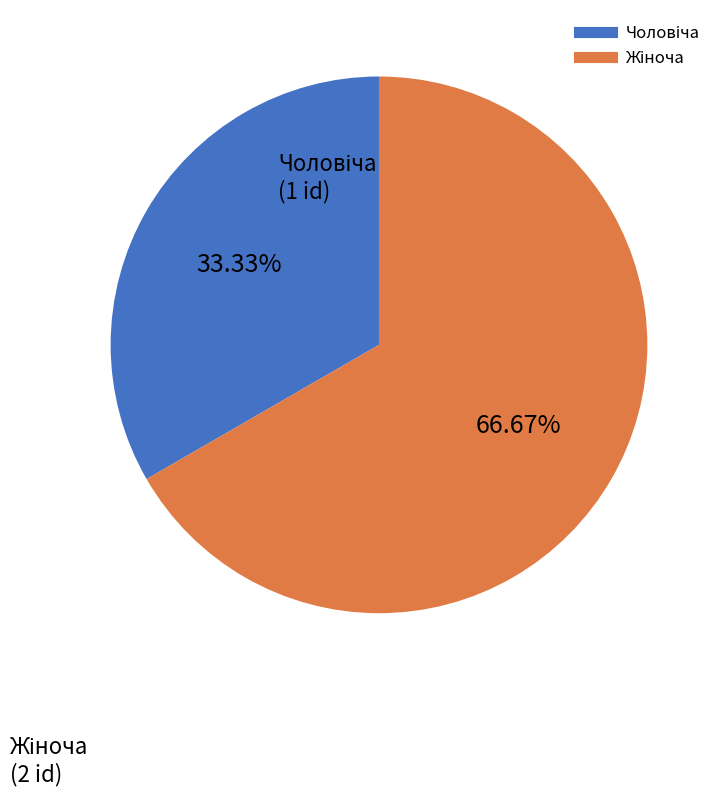

Is there any slice that represents more than half of the pie?

Yes